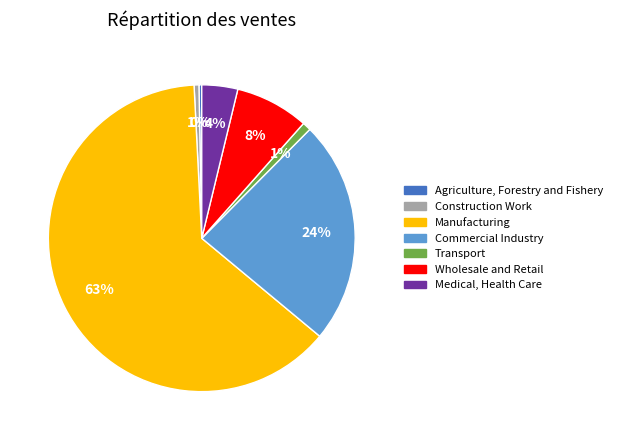

Is there a majority slice in this chart?

Yes